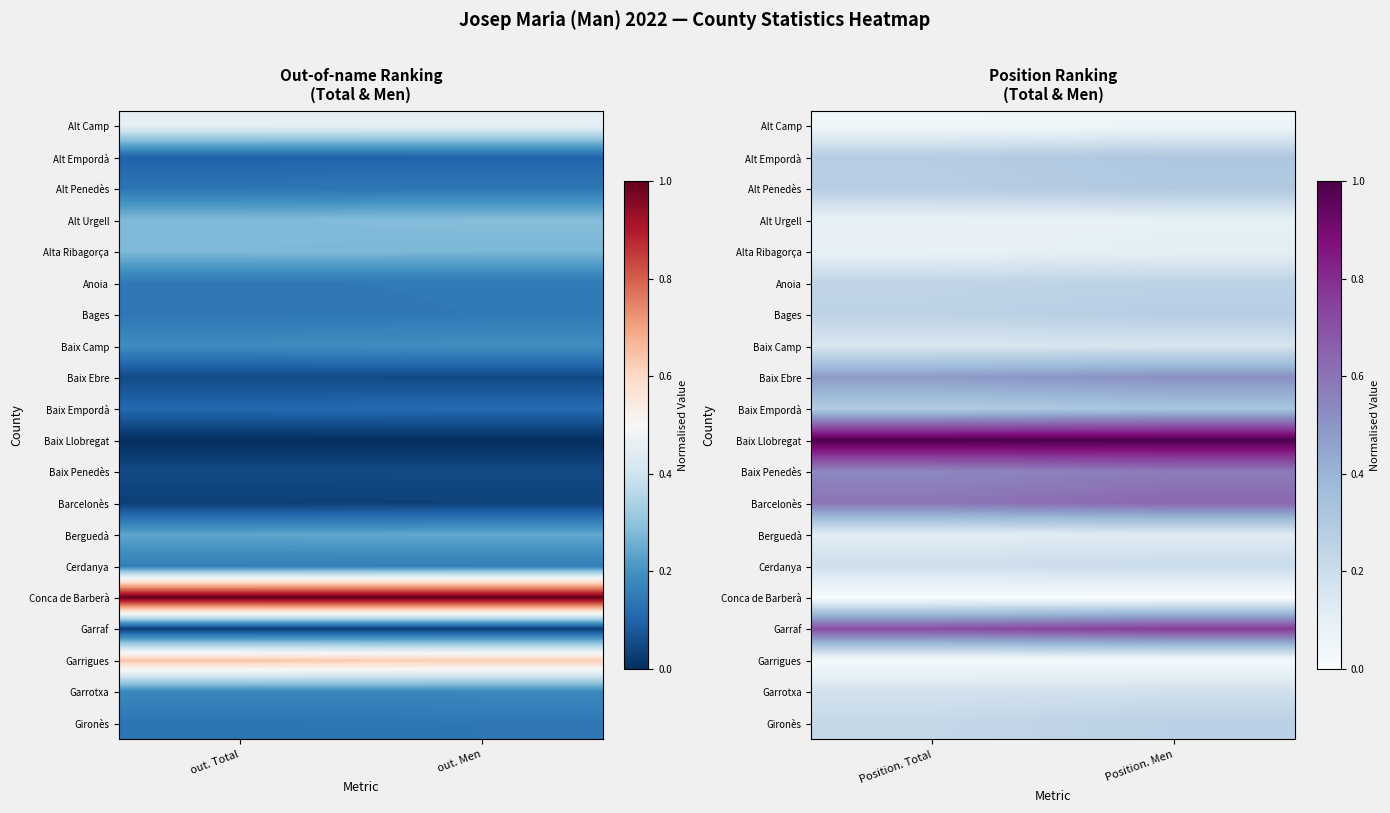

Which series has the largest range (max minus min)?

Garraf